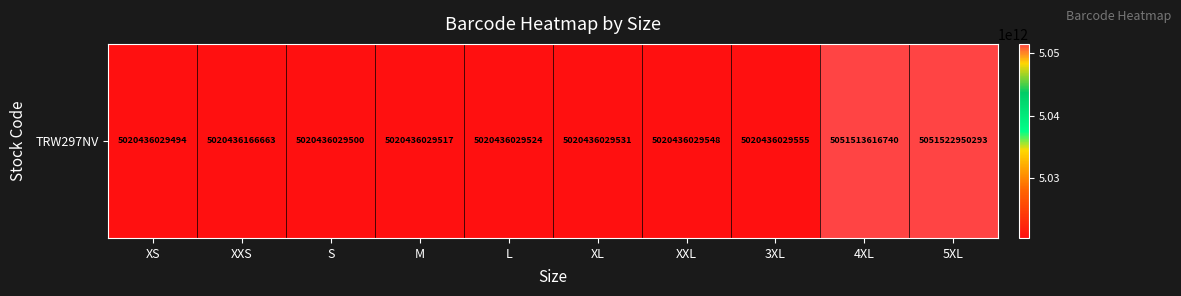

Approximately how many times larger is the value at XXL compared to S?

1.0